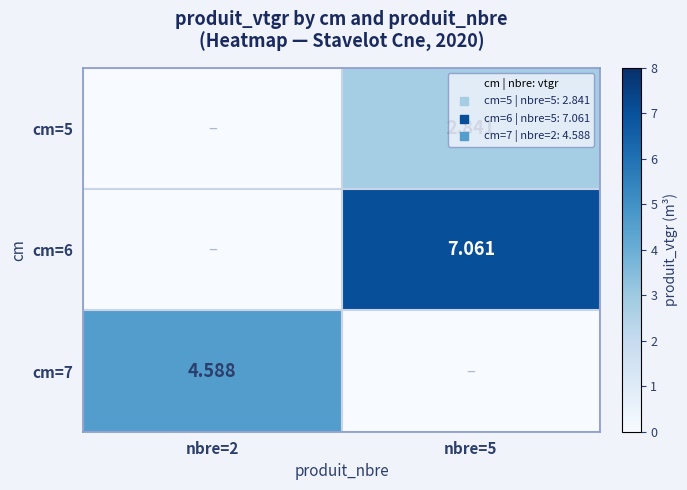

Is the value of cm=5 at nbre=5 greater than the value of cm=6 at nbre=5?

No